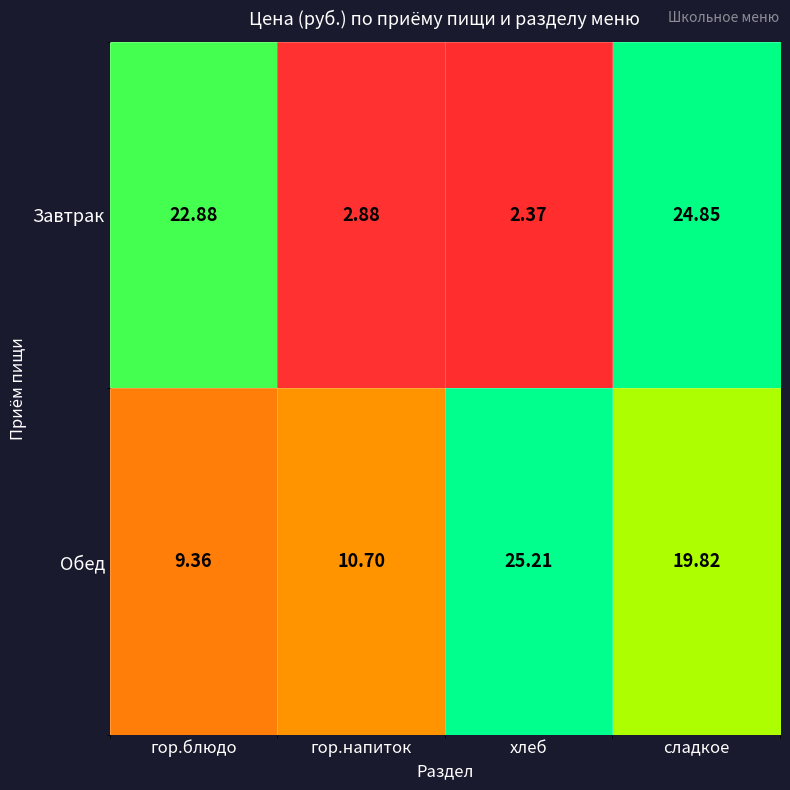

Is the value of Обед at сладкое greater than the value of Завтрак at гор.напиток?

Yes